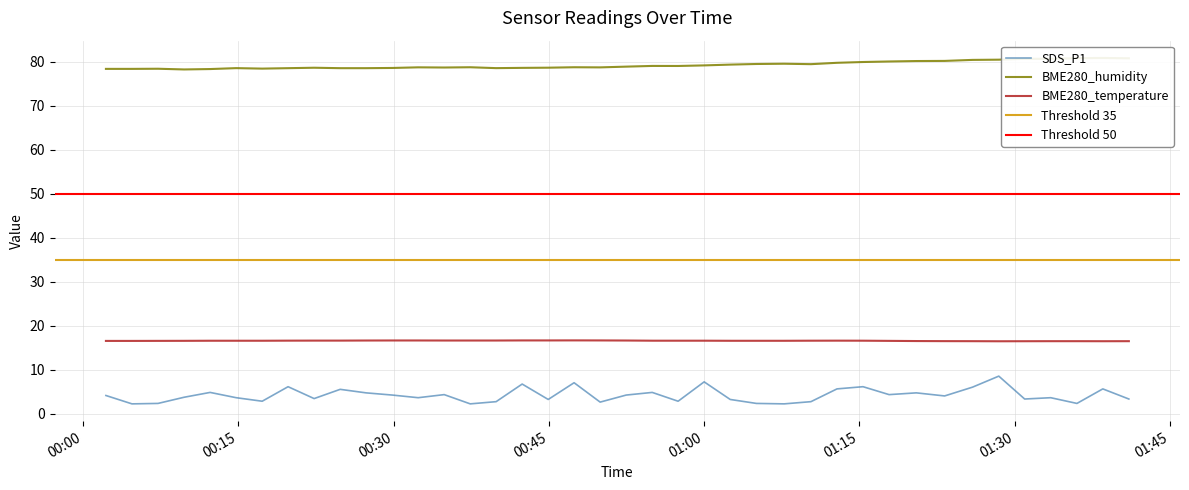

What is the approximate value of SDS_P1 at 2023/07/28 00:57:29?

2.9